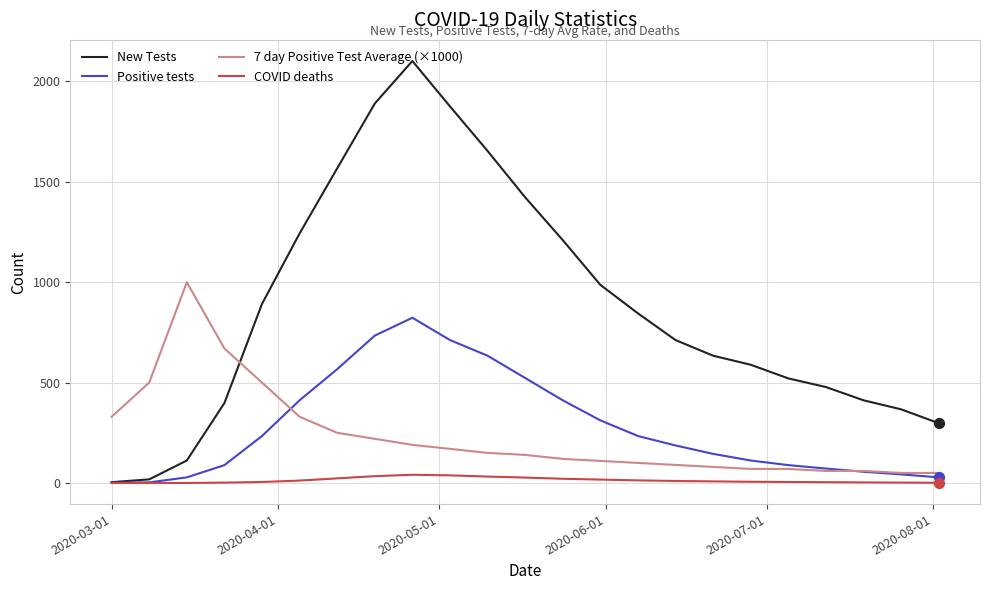

At how many categories does at least one series exceed 68?

23